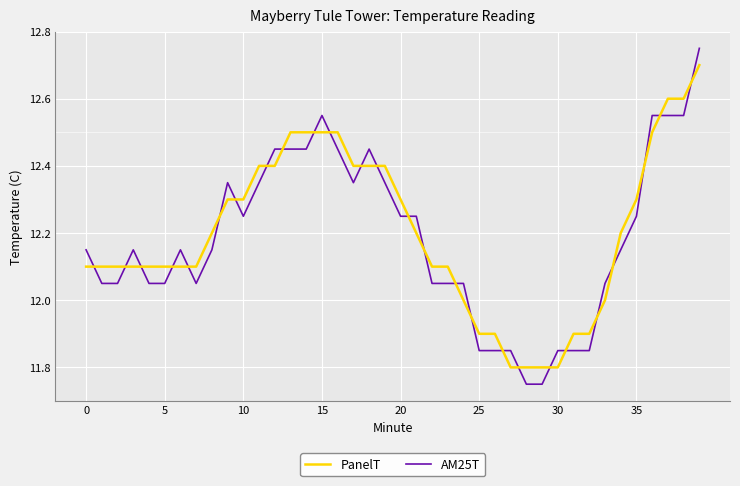

Which series ends up on top after the final intersection of PanelT and AM25T?

AM25T